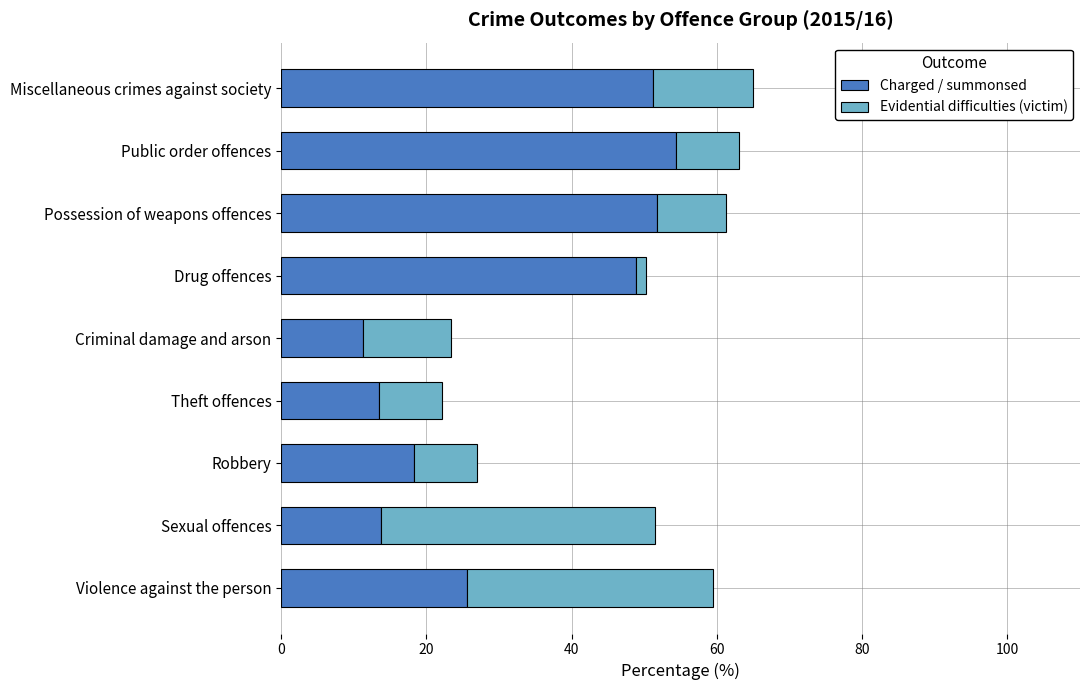

What is the lowest value of the Charged / summonsed series?

11.2